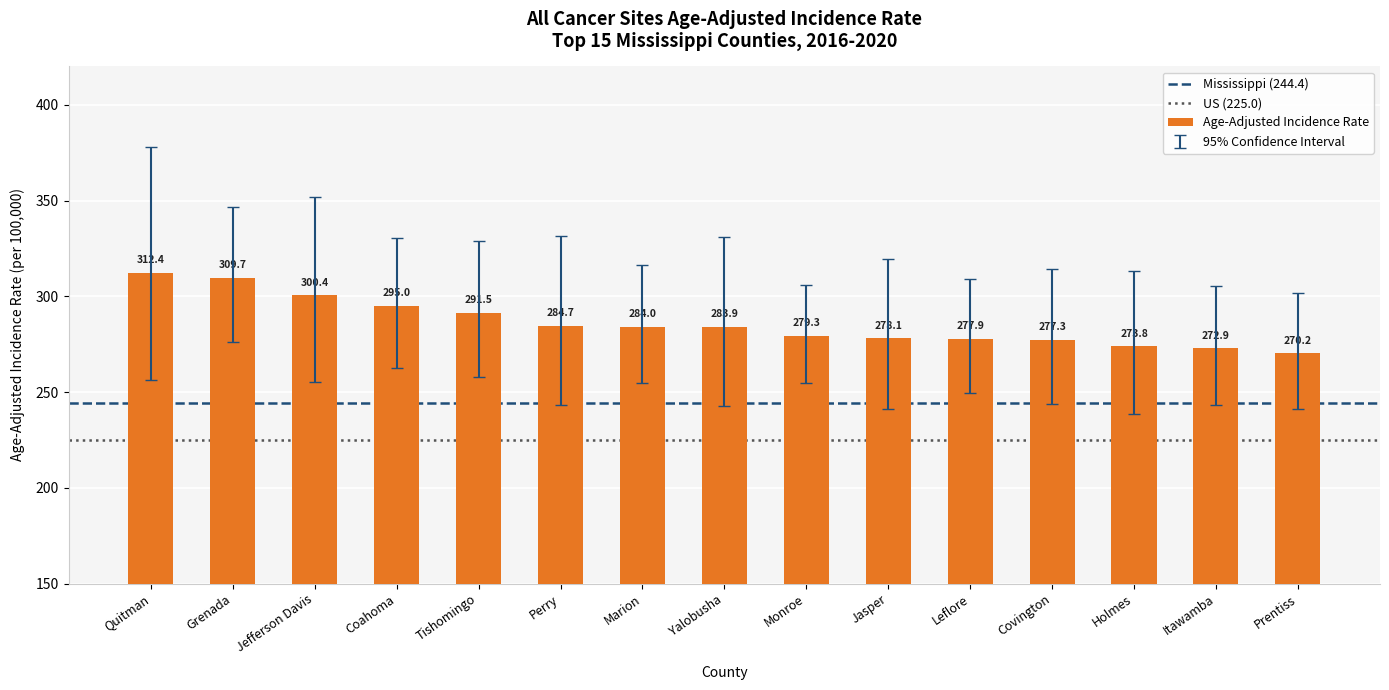

Is it true that the value at Holmes is 273.8?

True